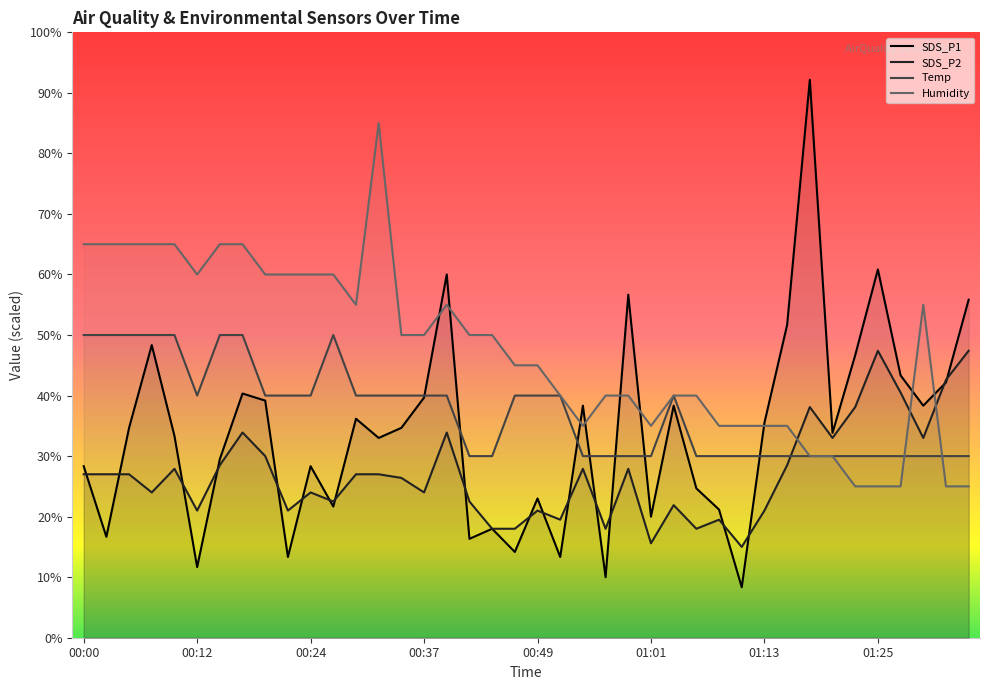

Which series has the largest total across all categories?

Humidity